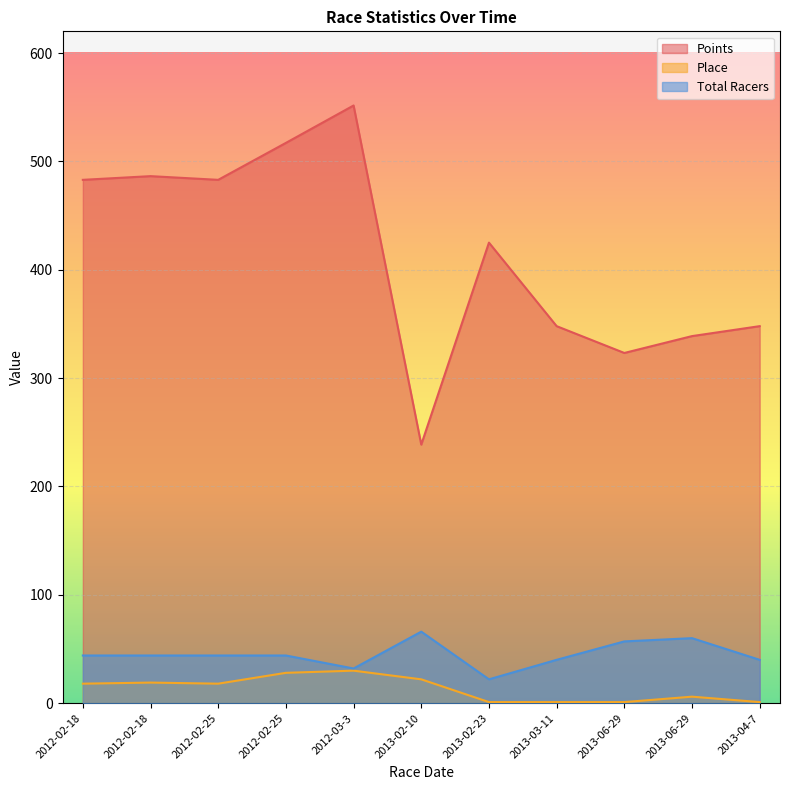

True or false: Place has more than 1 interior local peaks.

True